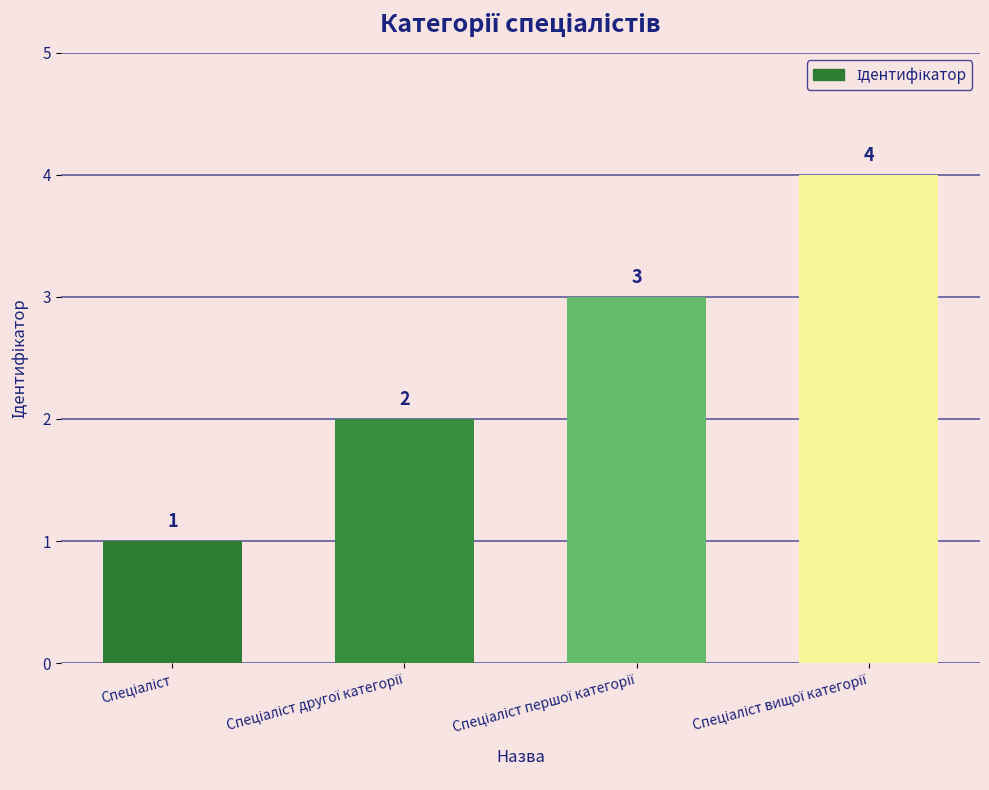

What is the difference between the maximum and minimum values?

3